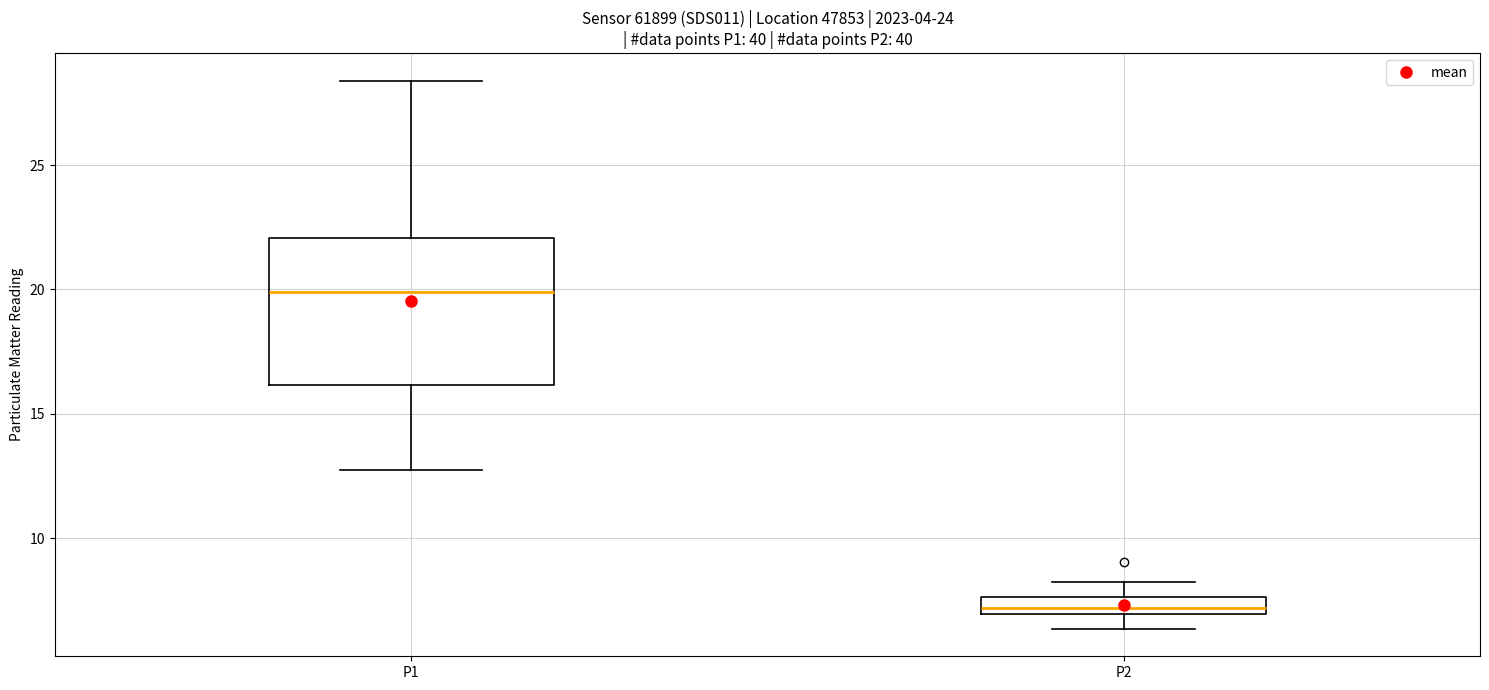

Which box is the tallest, from its lower edge to its upper edge?

P1